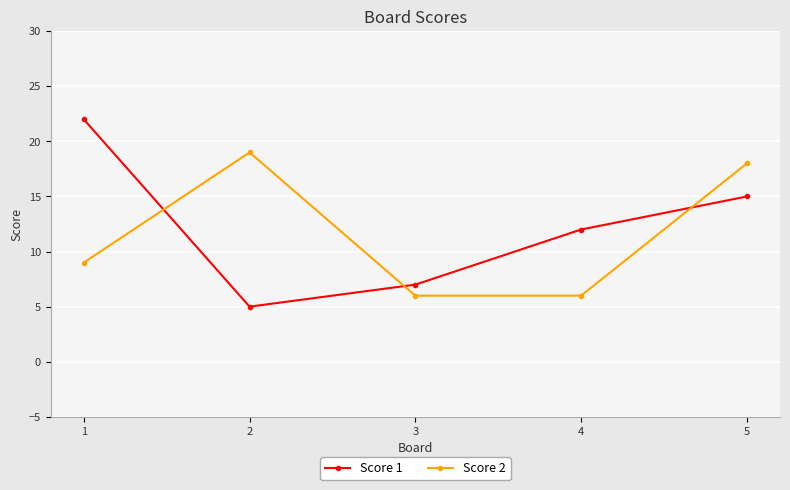

What is the greatest value displayed?

22